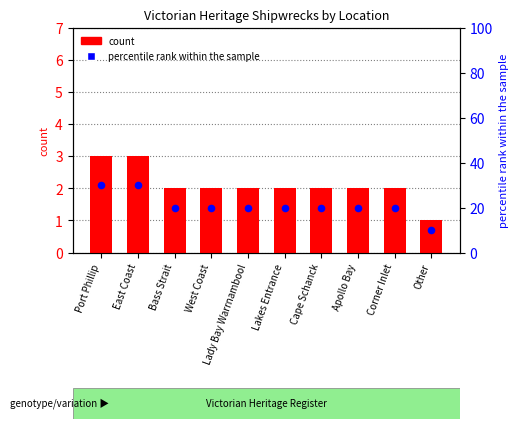

Is the value of count at Lady Bay Warrnambool greater than the value of percentile rank within the sample at Lakes Entrance?

No